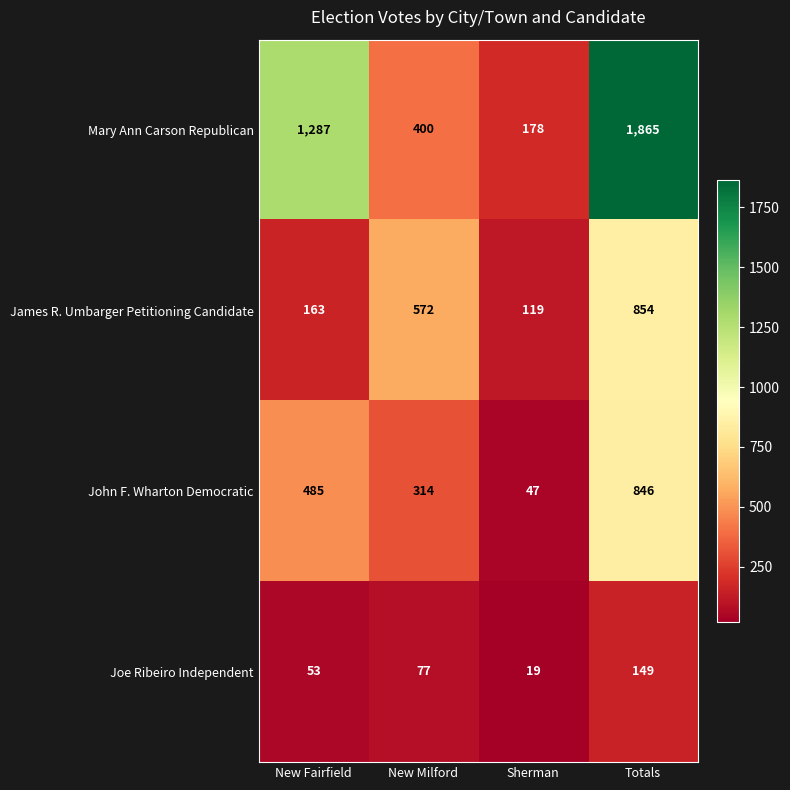

Which series has the largest range (max minus min)?

Mary Ann Carson Republican